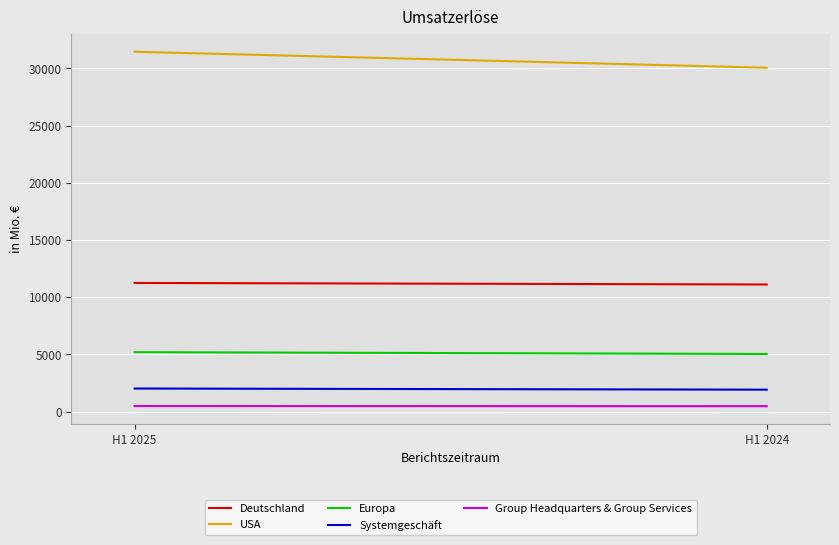

What is the difference between the Systemgeschäft values at H1 2025 and H1 2024?

101